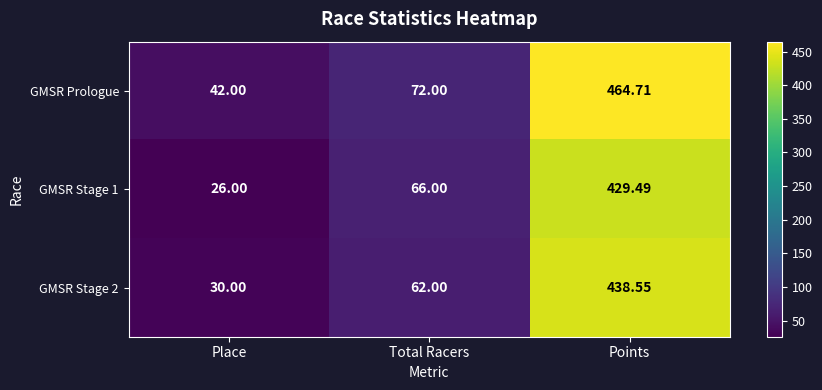

What is the total value across all series at Points?

1332.8